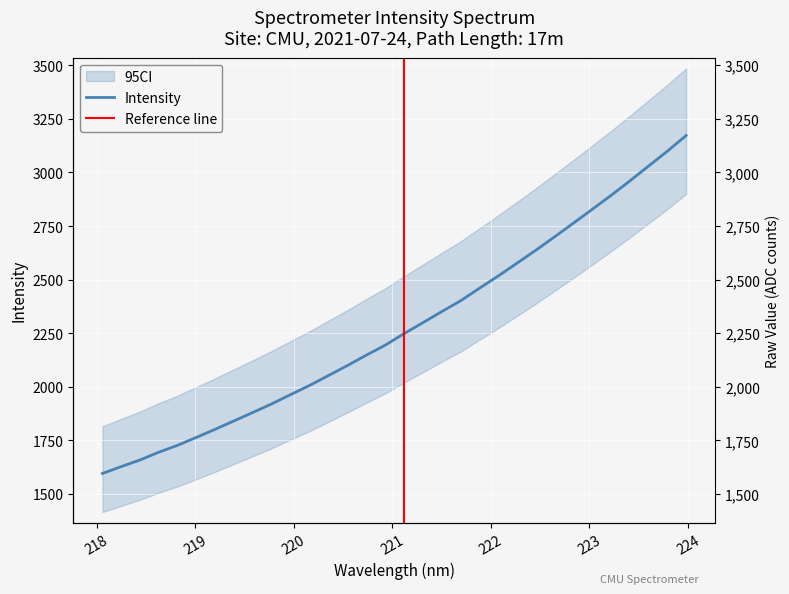

List the labels in order of value, largest first.

223.9802, 223.7895, 223.5987, 223.408, 223.2172, 223.0264, 222.8355, 222.6447, 222.4538, 222.263, 222.0721, 221.8812, 221.6902, 221.4993, 221.3083, 221.1174, 220.9264, 220.7354, 220.5444, 220.3533, 220.1623, 219.9712, 219.7801, 219.589, 219.3979, 219.2067, 219.0156, 218.8244, 218.6332, 218.442, 218.2508, 218.0596